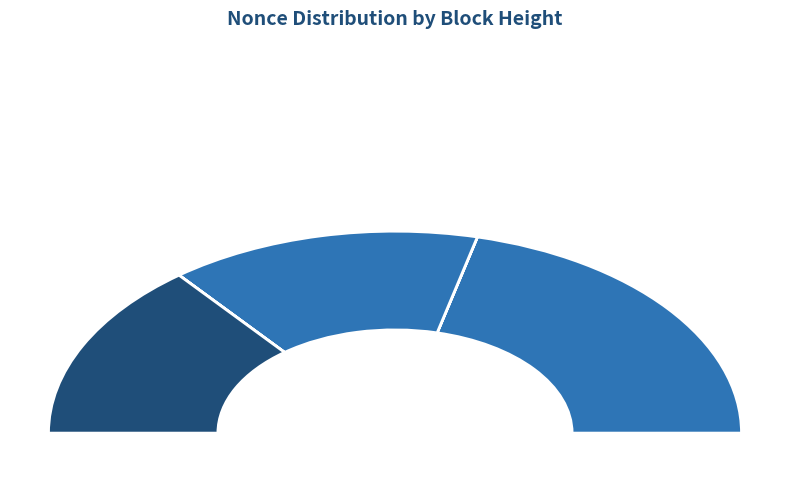

Which category has the biggest portion of the pie?

59962